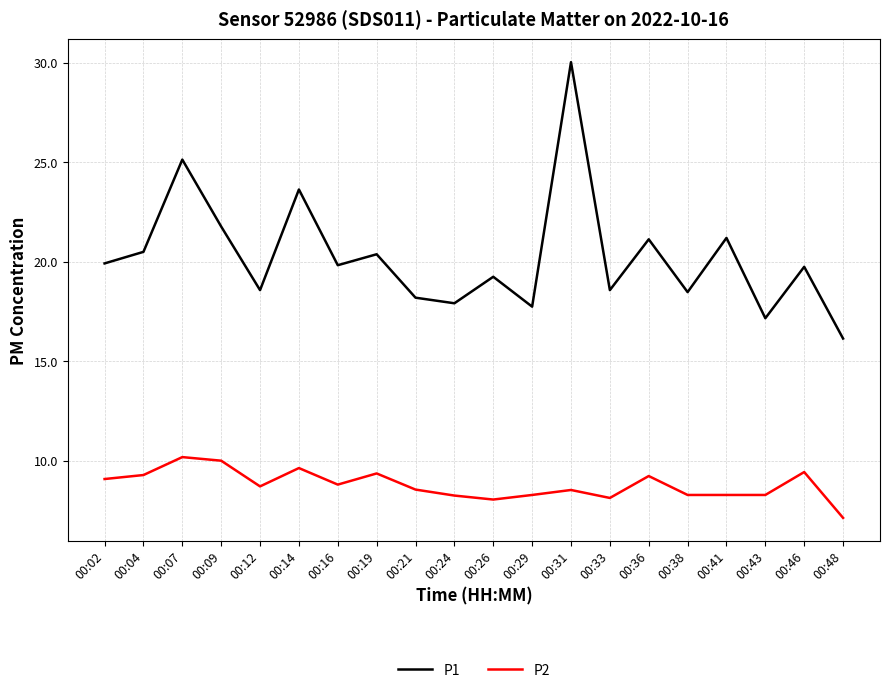

At which label does P1 reach its minimum?

00:48